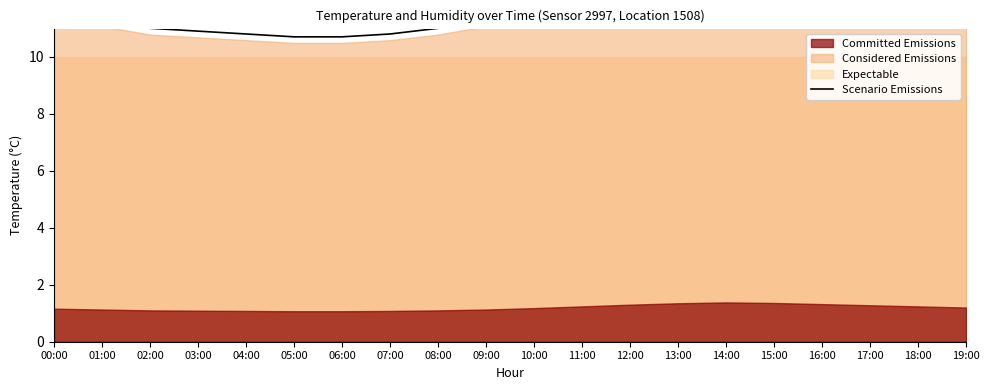

List the labels in order of value, largest first.

14:00, 15:00, 13:00, 16:00, 12:00, 17:00, 11:00, 18:00, 19:00, 10:00, 00:00, 01:00, 09:00, 02:00, 08:00, 03:00, 04:00, 07:00, 05:00, 06:00